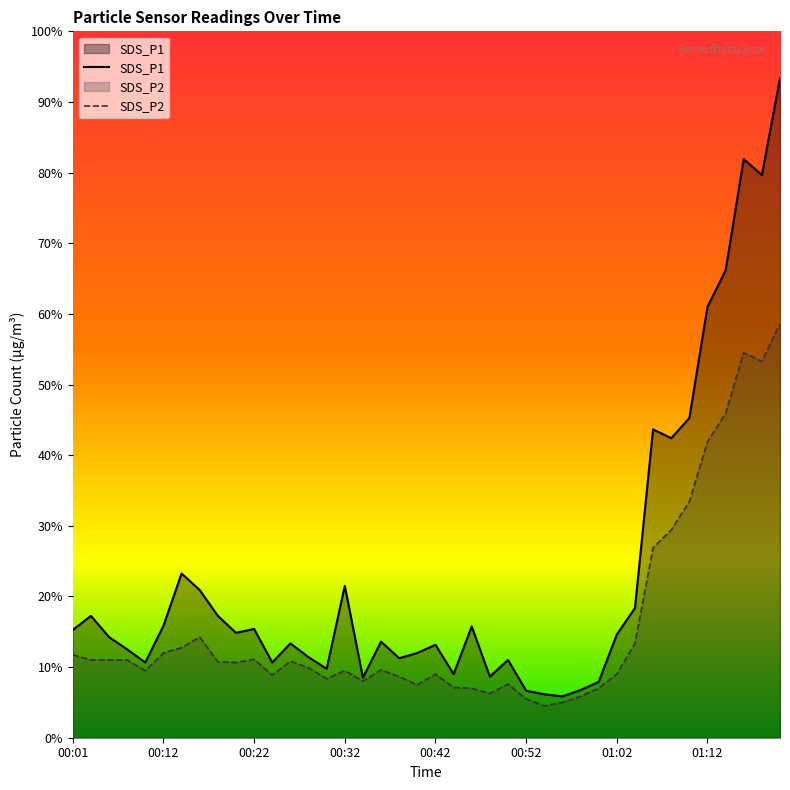

Rank the categories by SDS_P2 value from lowest to highest.

00:54, 00:56, 00:52, 00:58, 00:48, 00:46, 01:00, 00:44, 00:40, 00:50, 00:34, 00:30, 00:38, 00:24, 00:42, 01:02, 00:10, 00:32, 00:36, 00:28, 00:20, 00:18, 00:26, 00:03, 00:05, 00:08, 00:22, 00:01, 00:12, 00:14, 01:04, 00:16, 01:06, 01:08, 01:10, 01:12, 01:15, 01:19, 01:17, 01:21